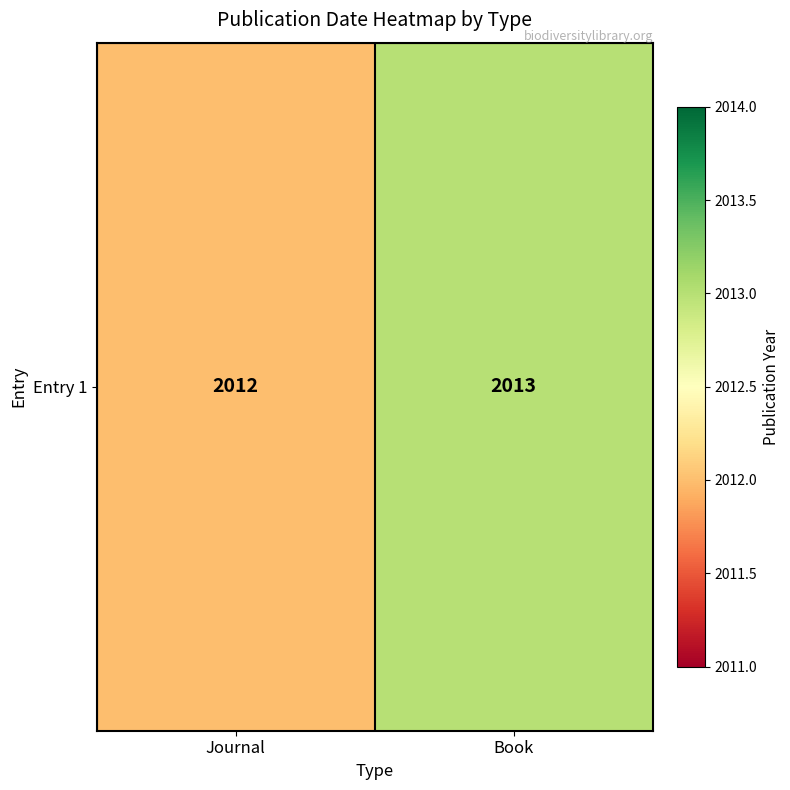

List the labels in order of value, largest first.

Book, Journal